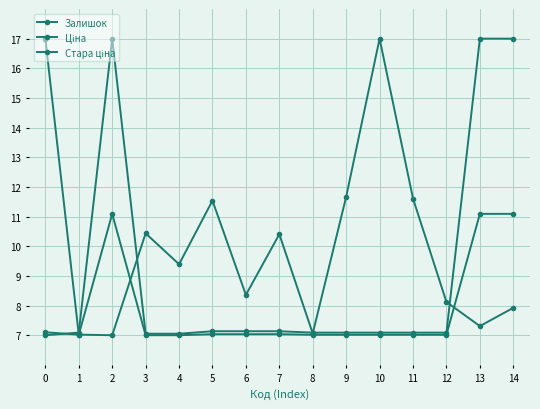

Where is Залишок nearest to the value 12?

9